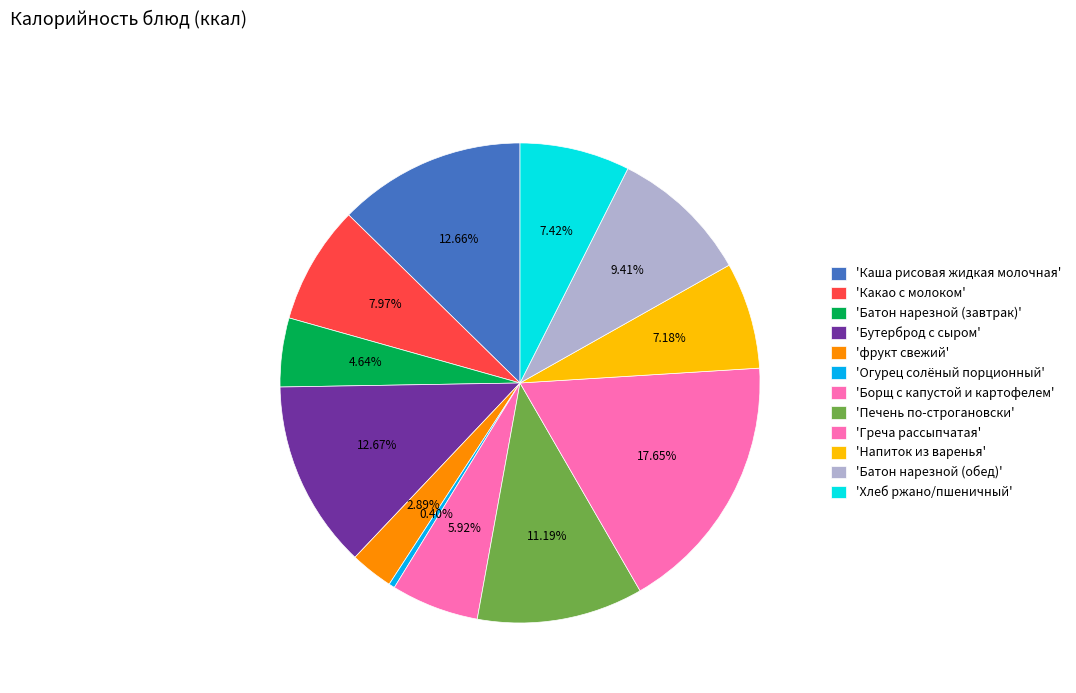

How many segments does this pie chart have?

12